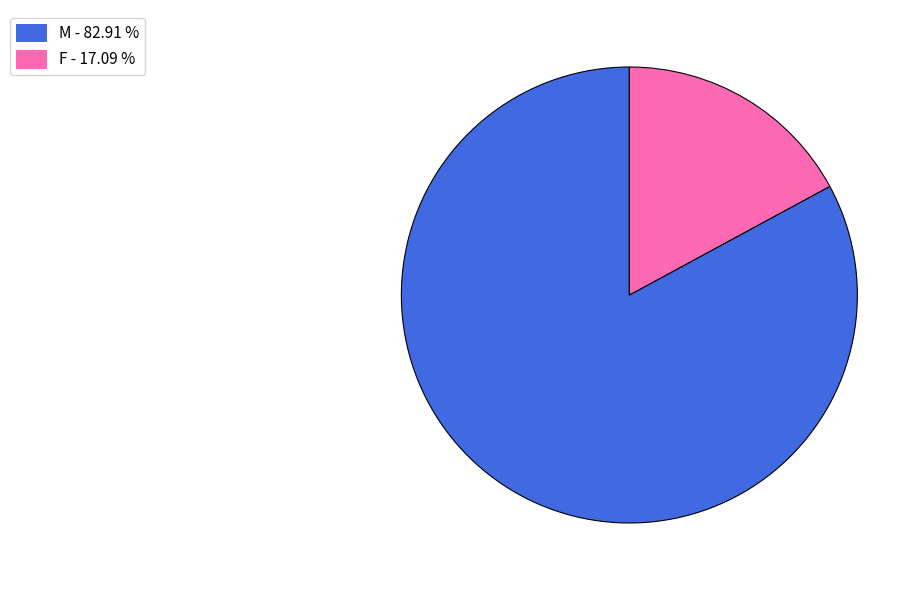

Which slice is the largest?

M